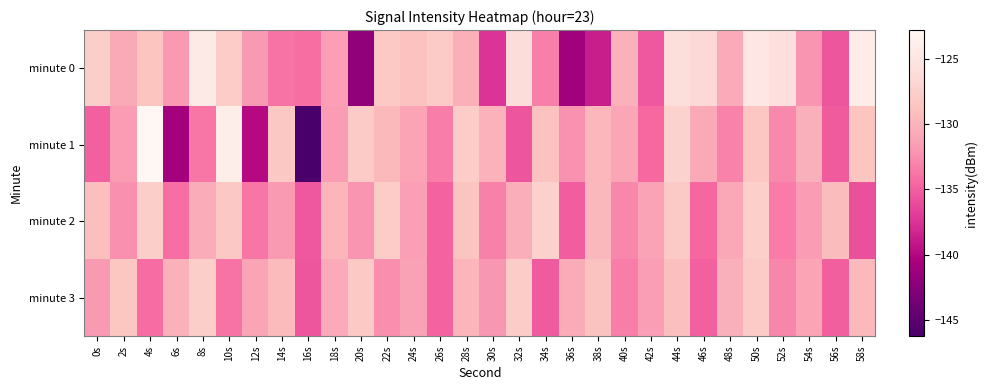

Reading right to left, what are all the values shown in this chart?

minute 0: 58s=-124.2	56s=-135.6	54s=-132.2	52s=-125.6	50s=-124.9	48s=-130.7	46s=-126.4	44s=-125.8	42s=-135.4	40s=-130.1	38s=-138.7	36s=-141.1	34s=-133.2	32s=-126.0	30s=-137.5	28s=-130.3	26s=-128.0	24s=-128.9	22s=-128.2	20s=-142.0	18s=-131.5	16s=-134.2	14s=-134.0	12s=-131.8	10s=-127.9	8s=-124.6	6s=-131.9	4s=-128.6	2s=-130.8	0s=-127.7
minute 1: 58s=-128.6	56s=-135.2	54s=-130.3	52s=-132.7	50s=-128.4	48s=-133.1	46s=-130.8	44s=-127.2	42s=-134.5	40s=-131.0	38s=-129.7	36s=-132.3	34s=-128.9	32s=-135.6	30s=-130.1	28s=-127.8	26s=-133.4	24s=-131.2	22s=-129.5	20s=-128.0	18s=-131.8	16s=-146.2	14s=-128.4	12s=-139.9	10s=-124.0	8s=-133.7	6s=-140.9	4s=-122.8	2s=-131.7	0s=-134.9
minute 2: 58s=-135.8	56s=-129.3	54s=-131.7	52s=-133.5	50s=-127.5	48s=-130.9	46s=-134.6	44s=-128.1	42s=-131.3	40s=-132.8	38s=-129.6	36s=-135.1	34s=-127.3	32s=-130.4	30s=-133.2	28s=-128.7	26s=-134.8	24s=-131.5	22s=-127.9	20s=-132.1	18s=-129.8	16s=-135.4	14s=-131.9	12s=-133.7	10s=-128.3	8s=-130.5	6s=-134.2	4s=-127.6	2s=-132.4	0s=-129.1
minute 3: 58s=-129.5	56s=-135.0	54s=-131.2	52s=-132.9	50s=-128.0	48s=-130.3	46s=-134.9	44s=-129.1	42s=-131.6	40s=-133.4	38s=-128.8	36s=-130.6	34s=-135.3	32s=-127.8	30s=-132.0	28s=-129.9	26s=-134.7	24s=-131.4	22s=-132.5	20s=-128.2	18s=-130.7	16s=-135.6	14s=-129.4	12s=-131.1	10s=-133.9	8s=-127.7	6s=-130.2	4s=-134.3	2s=-128.5	0s=-131.8